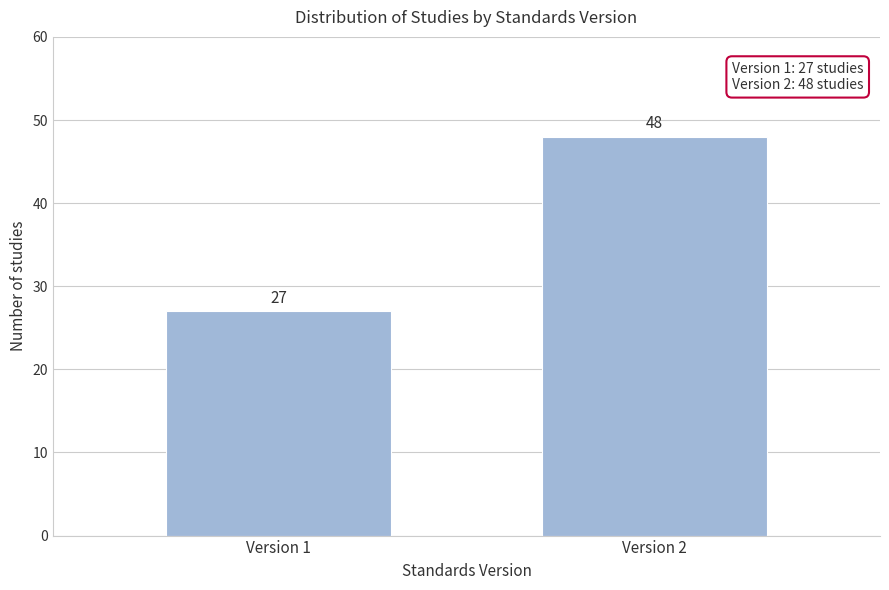

Reading right to left, list all the values displayed in this chart.

Version 2=48	Version 1=27